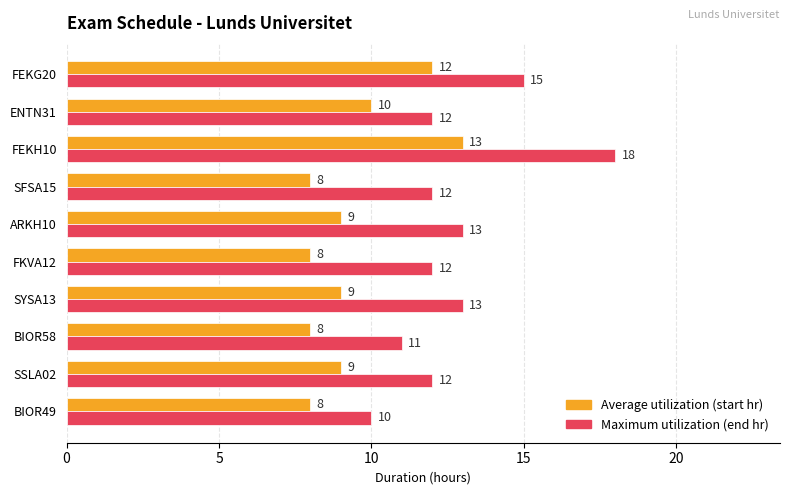

What is the spread (max minus min) of values at SYSA13?

4